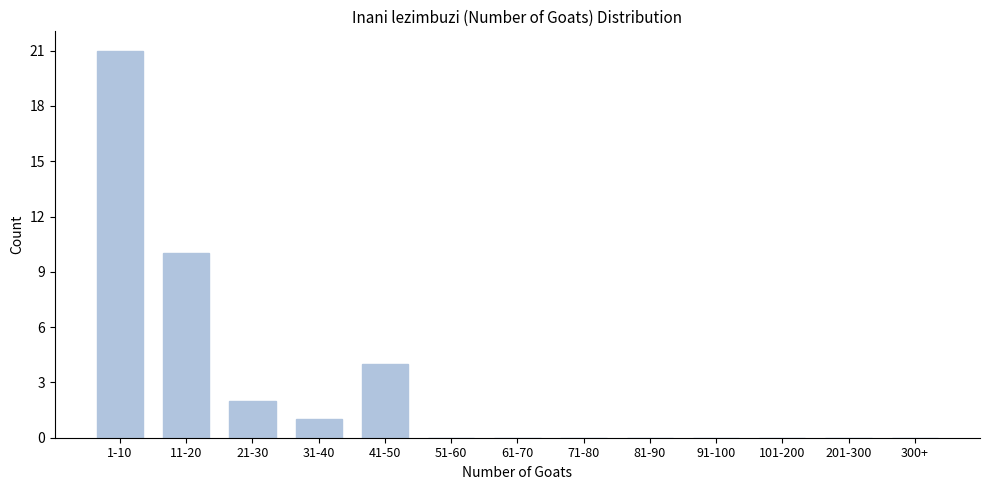

Reading right to left, extract all data points from this chart.

300+=0	201-300=0	101-200=0	91-100=0	81-90=0	71-80=0	61-70=0	51-60=0	41-50=4	31-40=1	21-30=2	11-20=10	1-10=21